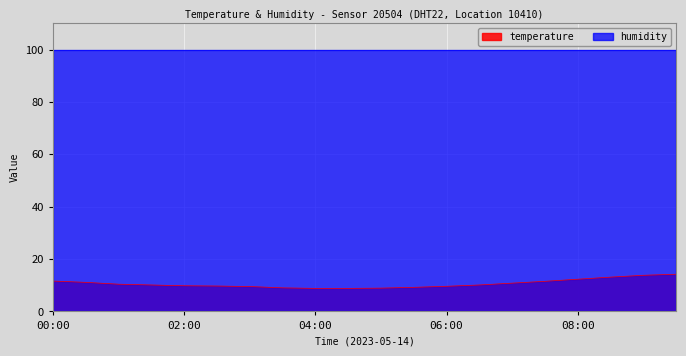

Between 06:00 and 08:30, which is larger?

08:30